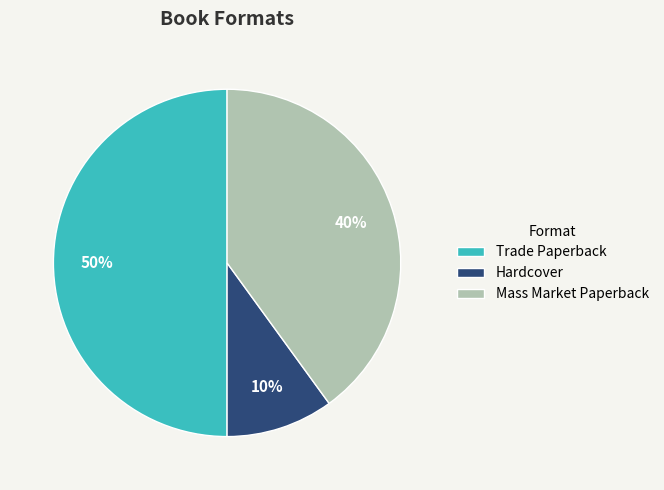

True or false: Hardcover accounts for 10% of the total.

True